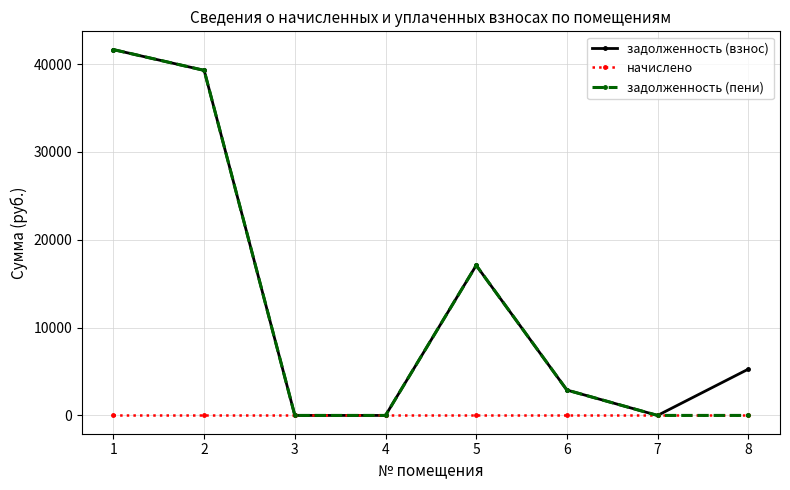

At which label is задолженность (взнос) closest to 20827?

5